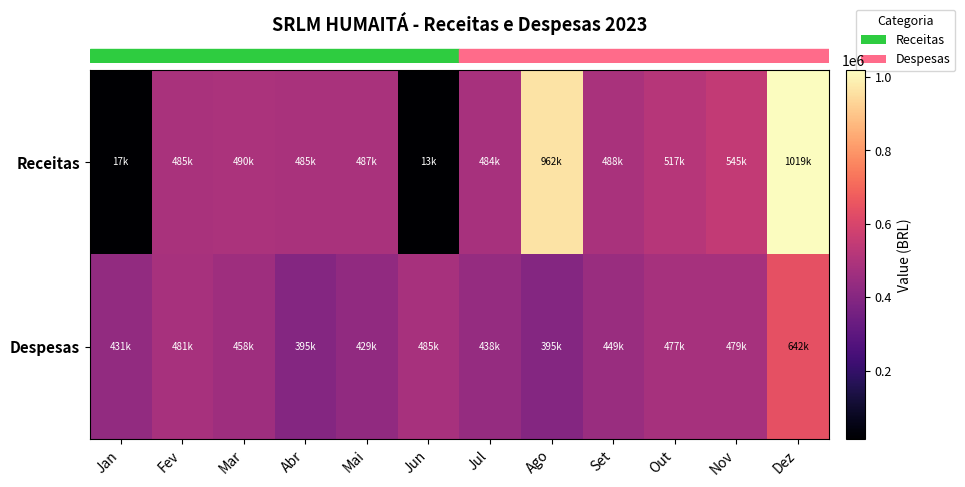

Between Ago and Jul, which is larger?

Ago